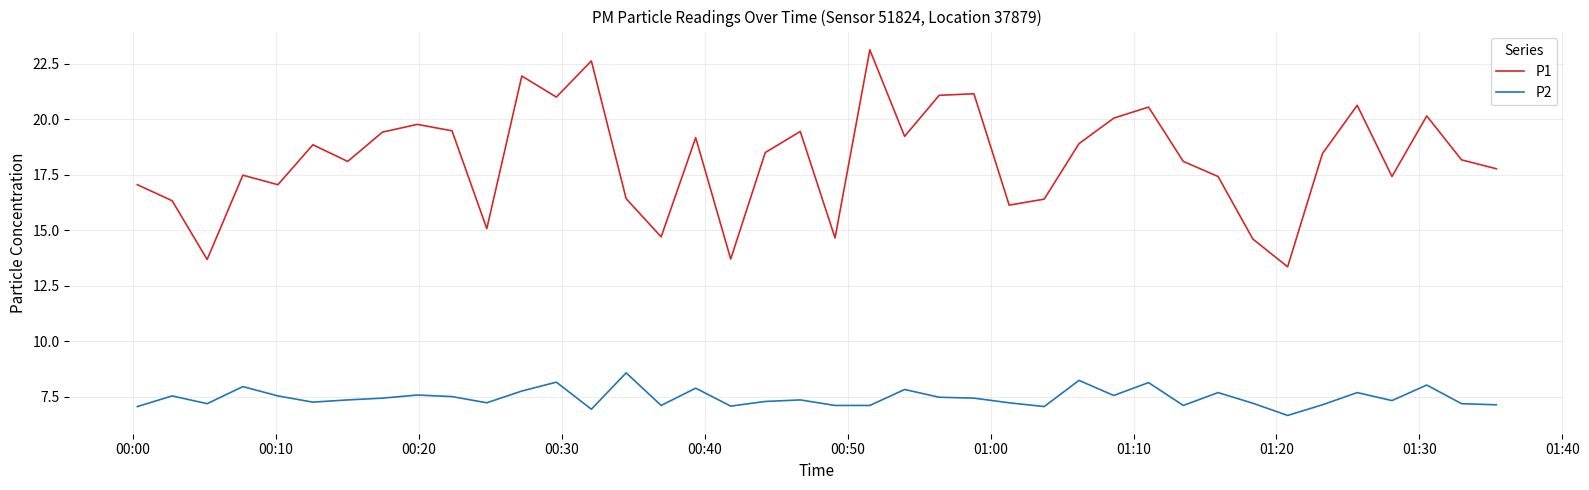

What are all the series names shown in the legend?

P1, P2